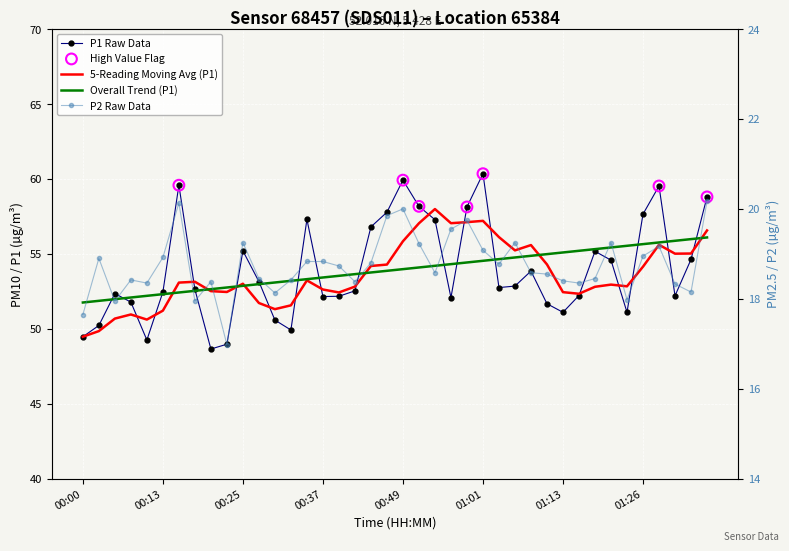

Is the value of P2 at 00:20 greater than the value of P1 at 00:37?

No